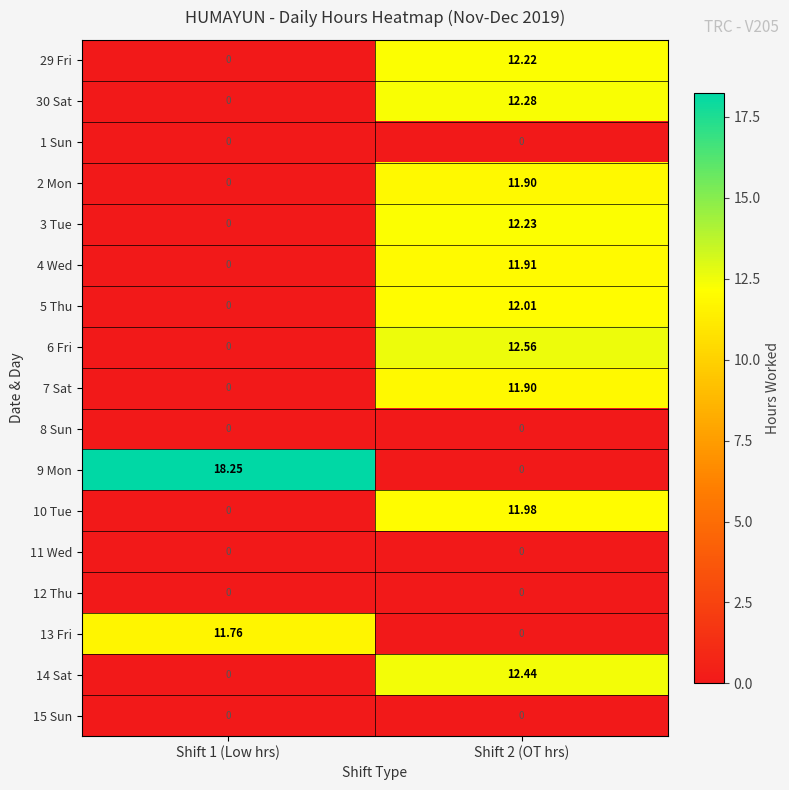

What is the total value across all series at Shift 1 (Low hrs)?

30.0